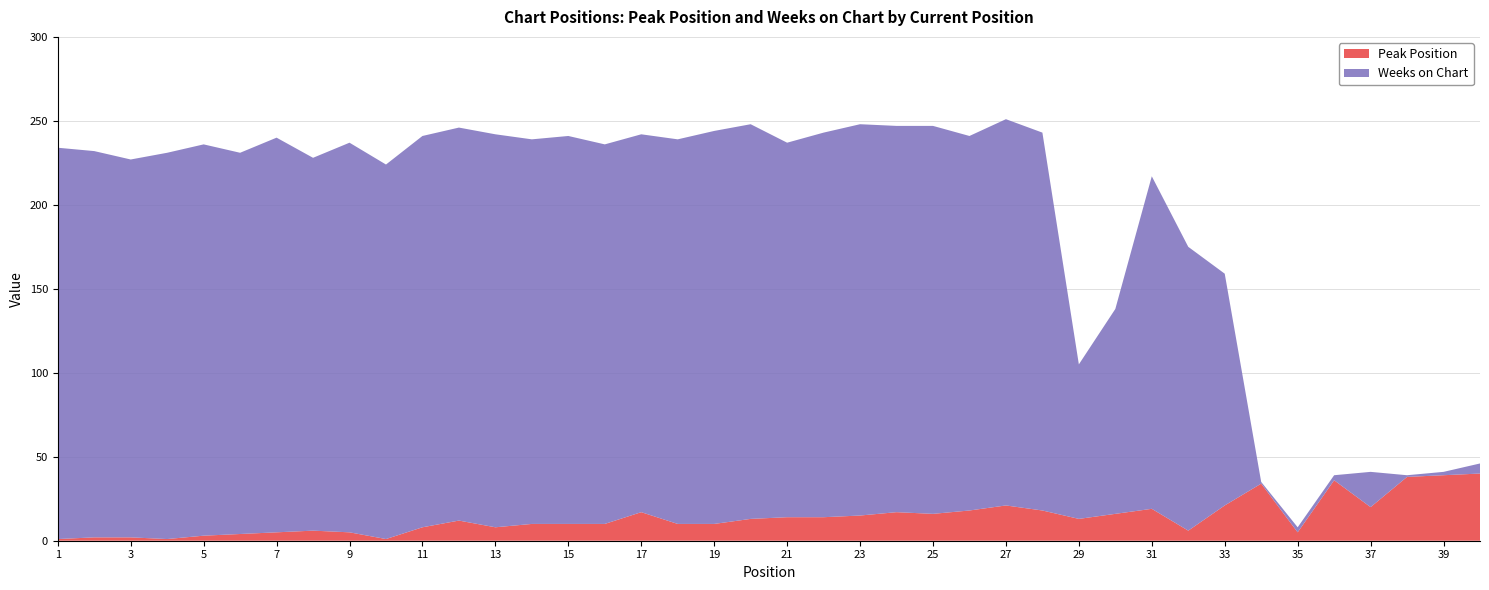

Reading left to right, list all the values displayed in this chart.

Peak Position: 1=1	2=2	3=2	4=1	5=3	6=4	7=5	8=6	9=5	10=1	11=8	12=12	13=8	14=10	15=10	16=10	17=17	18=10	19=10	20=13	21=14	22=14	23=15	24=17	25=16	26=18	27=21	28=18	29=13	30=16	31=19	32=6	33=21	34=34	35=5	36=36	37=20	38=38	39=39	40=40
Weeks on Chart: 1=233	2=230	3=225	4=230	5=233	6=227	7=235	8=222	9=232	10=223	11=233	12=234	13=234	14=229	15=231	16=226	17=225	18=229	19=234	20=235	21=223	22=229	23=233	24=230	25=231	26=223	27=230	28=225	29=92	30=122	31=198	32=169	33=138	34=1	35=3	36=3	37=21	38=1	39=2	40=6